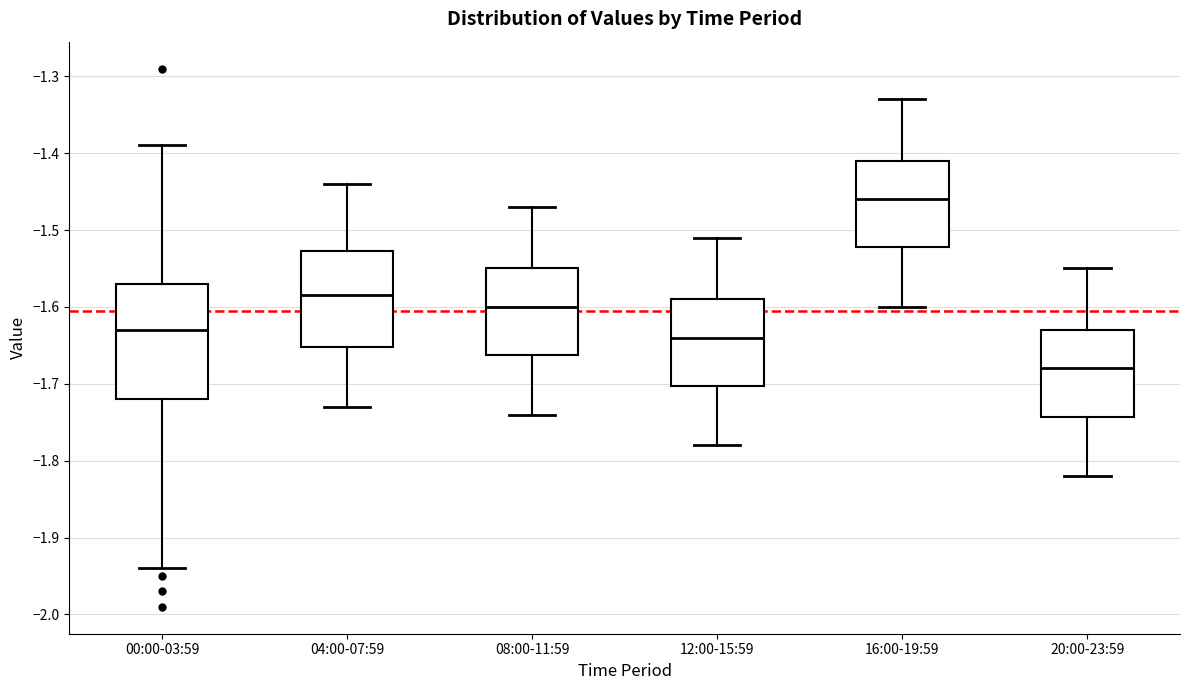

Comparing the boxes themselves (not the whiskers), which one is the tallest?

00:00-03:59